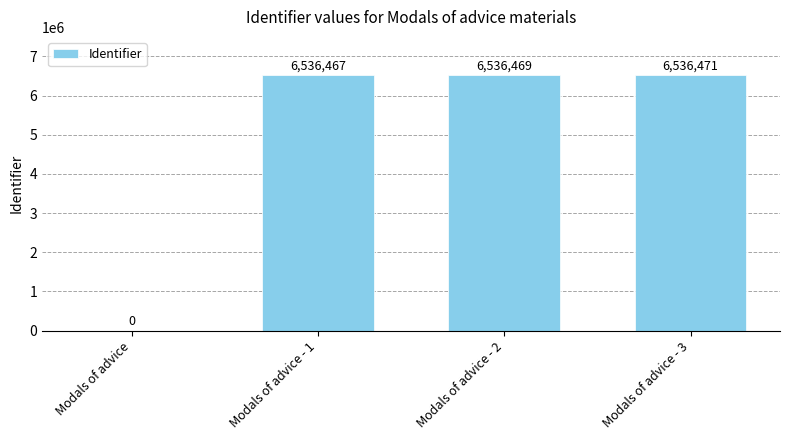

What is the sum of all values?

19609407